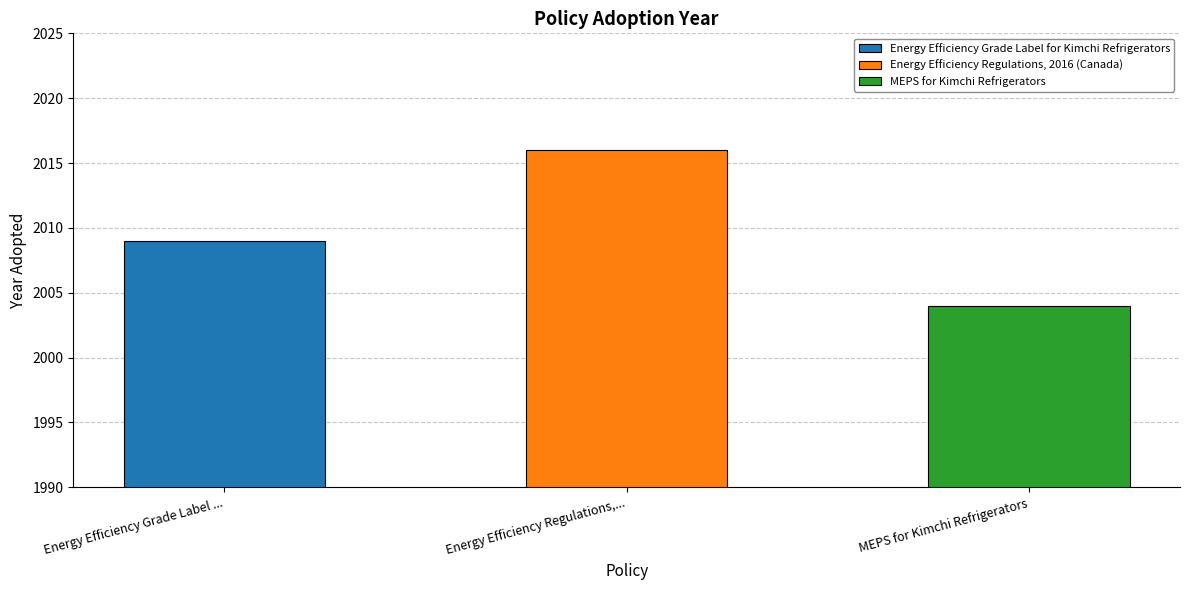

What is the difference between the maximum and minimum values?

12